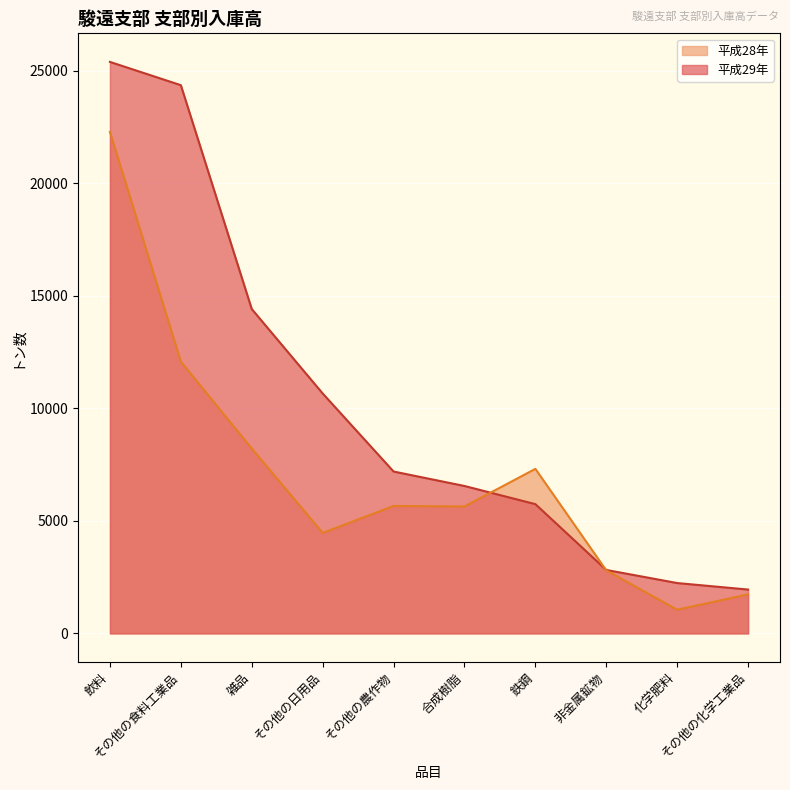

The 平成28年 series shows 1445 at 化学肥料. True or false?

False